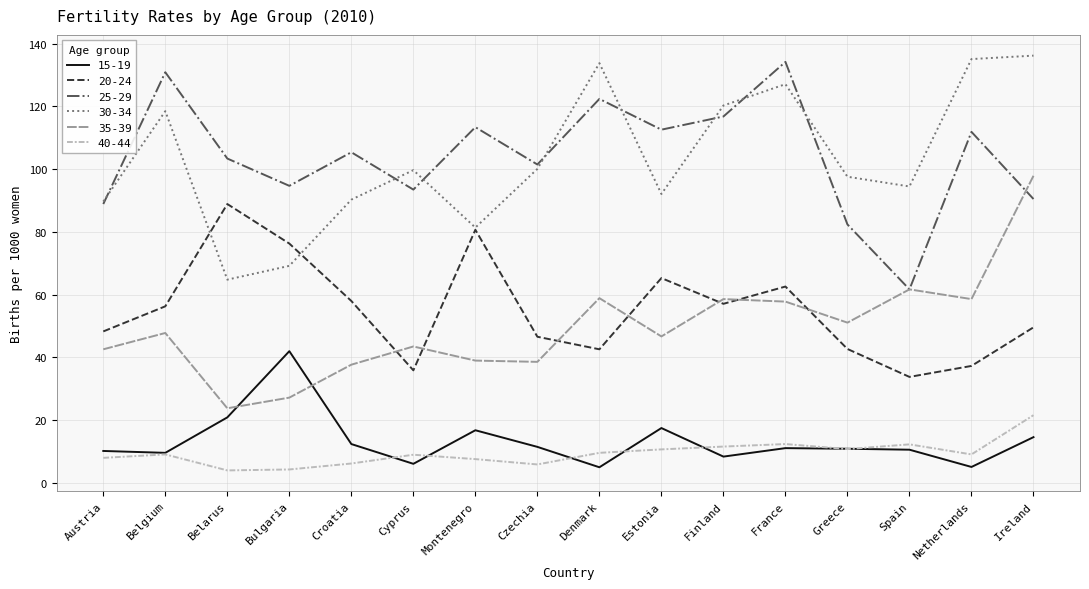

What is the average value of the 15-19 series?

13.3